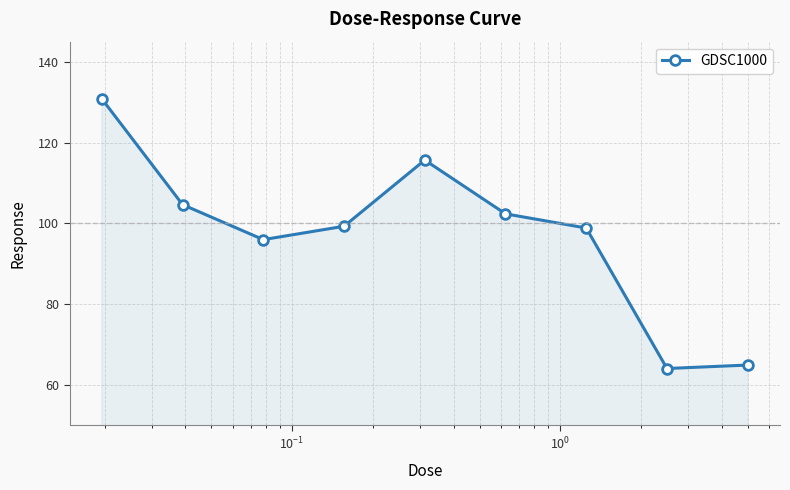

What is the average value?

97.4